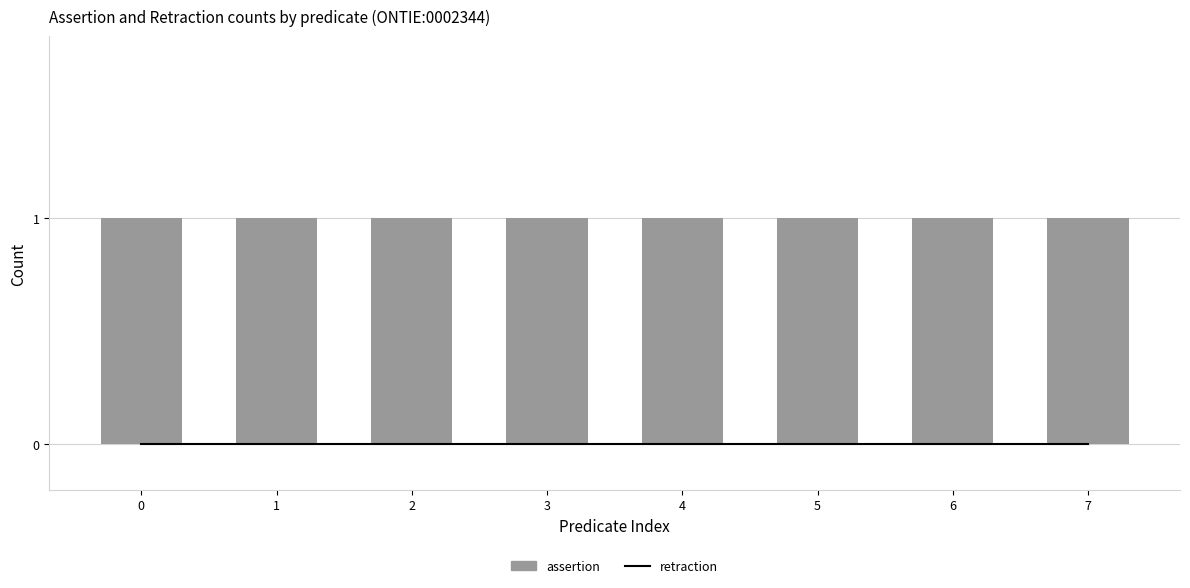

Is the value of assertion at 0 greater than the value of retraction at 7?

Yes